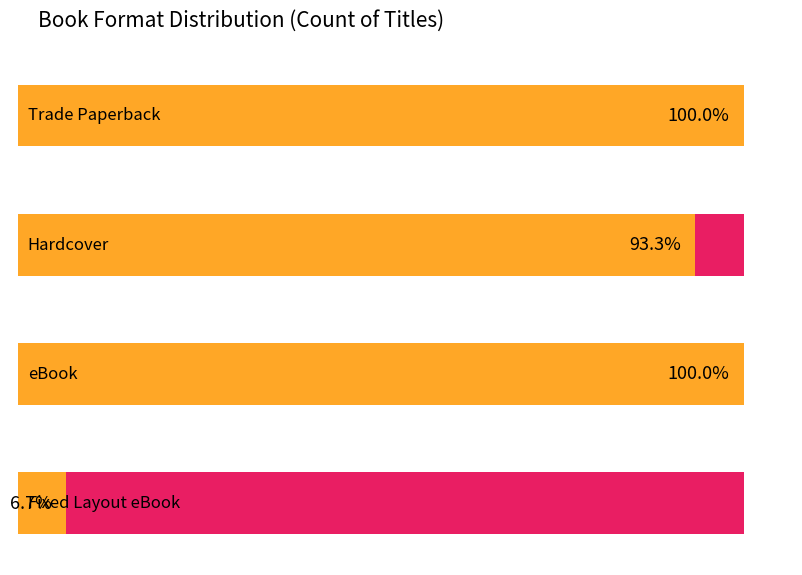

Reading left to right, extract all data points from this chart.

15	14	15	1